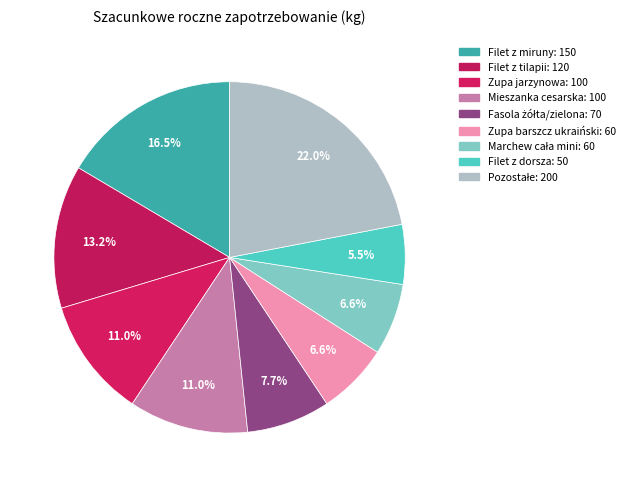

Does any single category account for the majority?

No